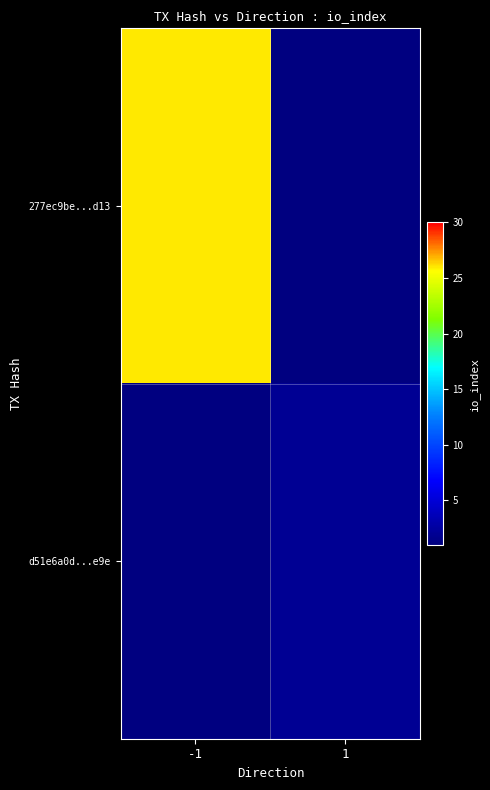

Which label corresponds to the largest value in the chart?

-1